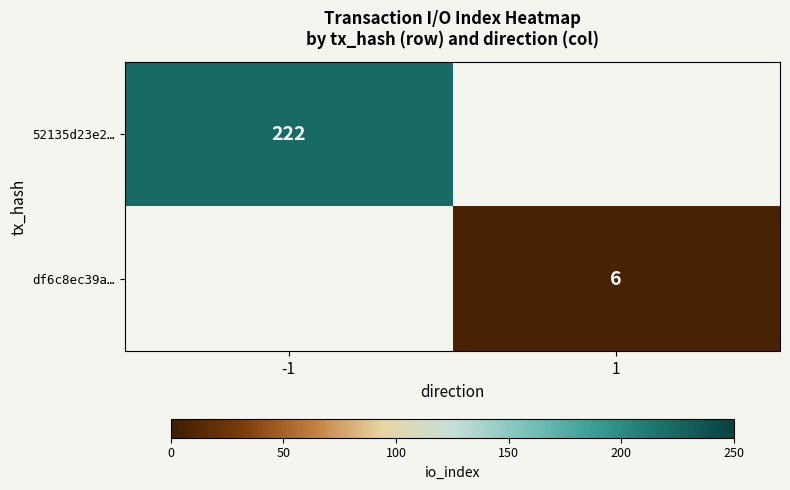

What is the smallest value displayed?

6.0